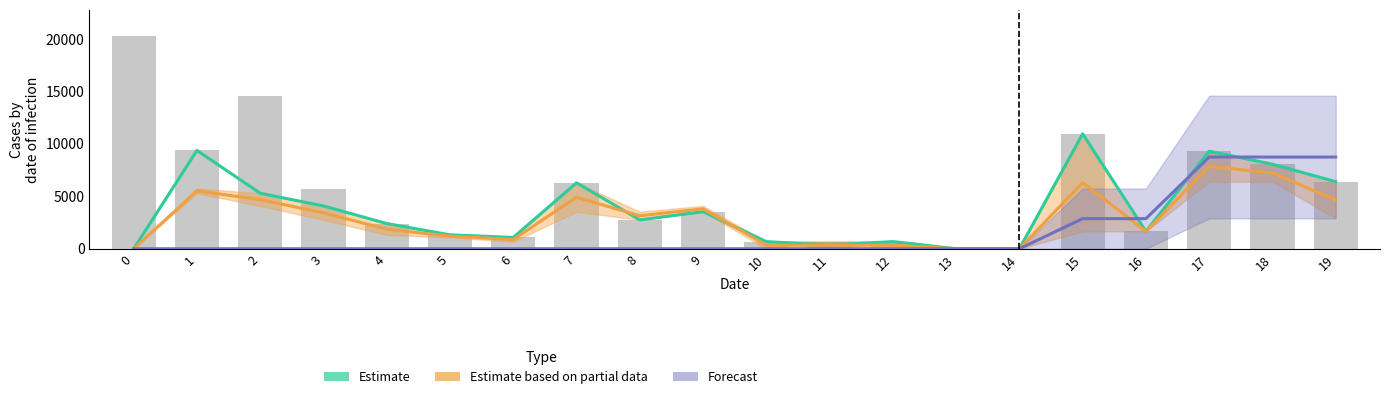

Count the number of data series in this chart.

3